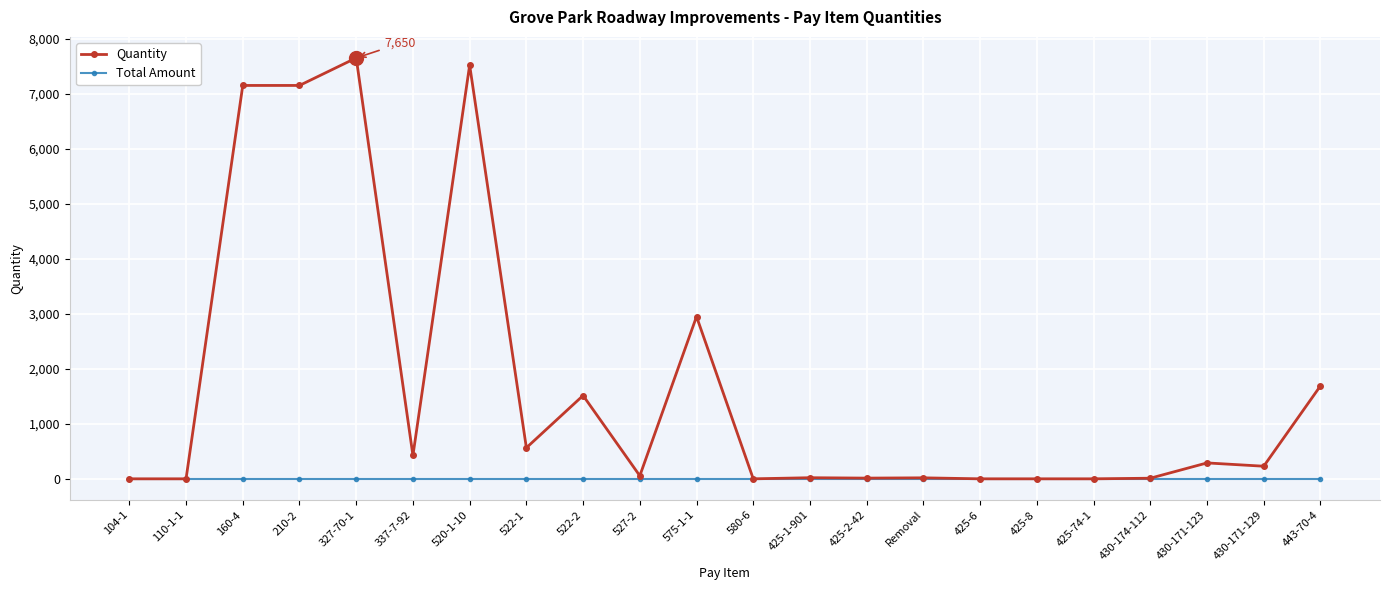

At which label is Quantity closest to 3825?

575-1-1